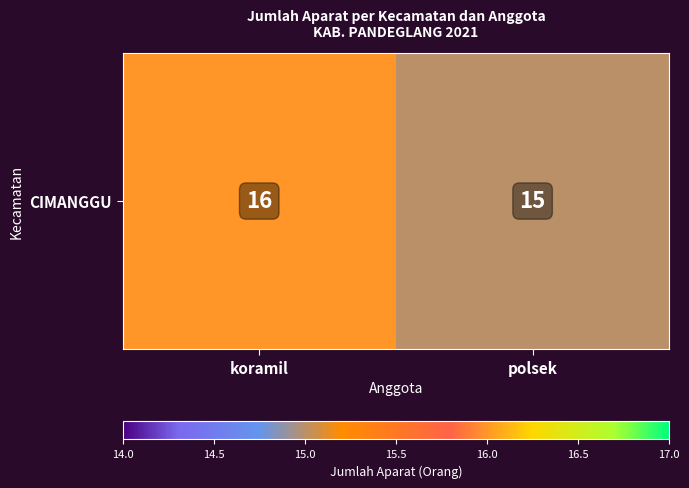

Reading left to right, extract all data points from this chart.

koramil=16	polsek=15